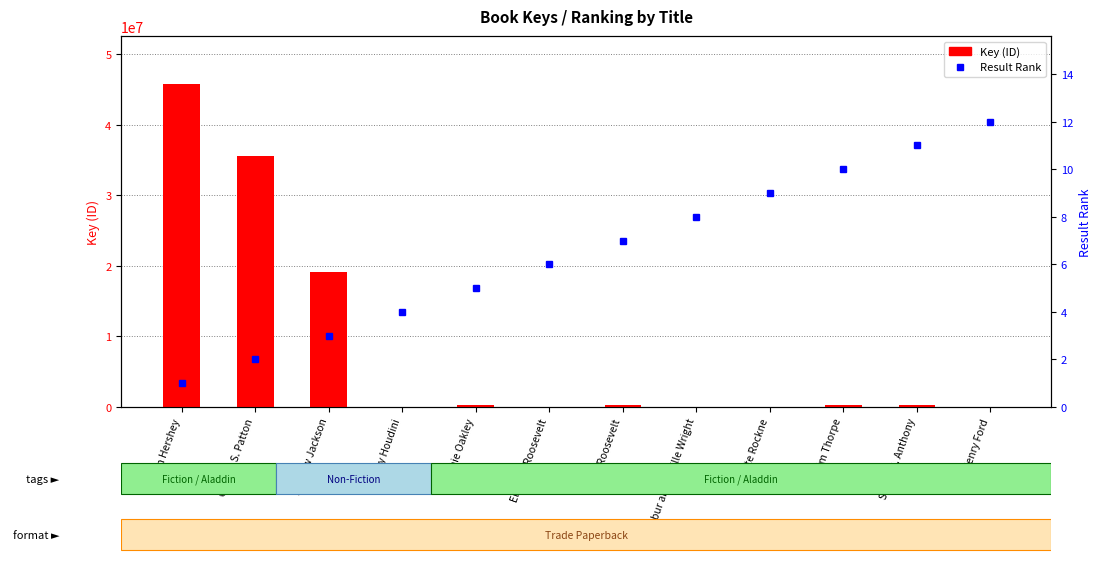

Reading left to right, extract all data points from this chart.

Key (ID): Milton Hershey=45710981	George S. Patton=35595567	Andrew Jackson=19184598	Harry Houdini=6567	Annie Oakley=334602	Eleanor Roosevelt=5064	Teddy Roosevelt=334604	Wilbur and Orville Wright=6566	Knute Rockne=6565	Jim Thorpe=311313	Susan B. Anthony=311261	Henry Ford=6563
Result Rank: Milton Hershey=1	George S. Patton=2	Andrew Jackson=3	Harry Houdini=4	Annie Oakley=5	Eleanor Roosevelt=6	Teddy Roosevelt=7	Wilbur and Orville Wright=8	Knute Rockne=9	Jim Thorpe=10	Susan B. Anthony=11	Henry Ford=12